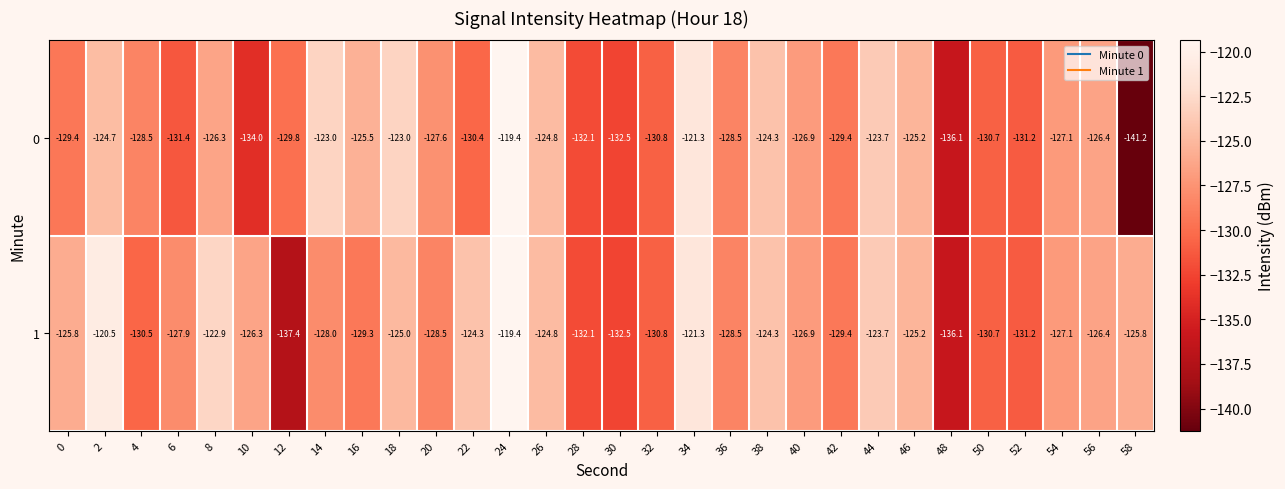

True or false: 0 has a value of -132.1 at 28.

True